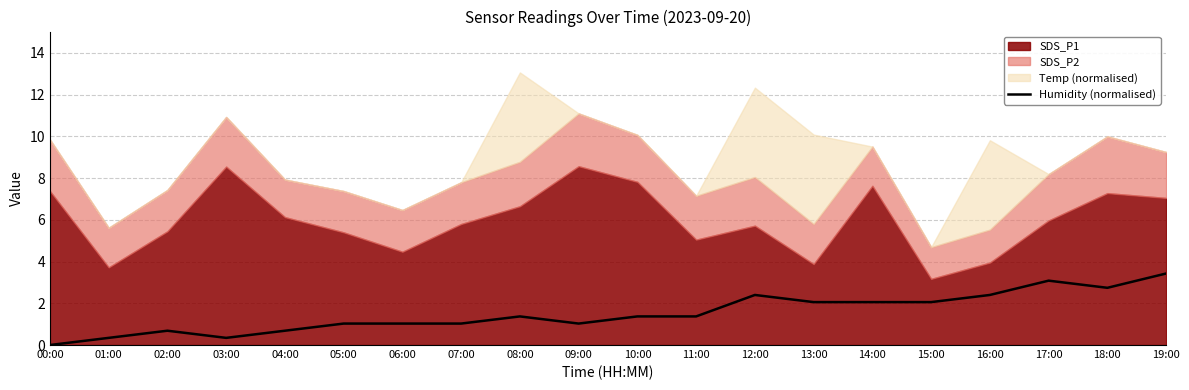

Reading left to right, what are all the values shown in this chart?

00:00=0.0	01:00=0.3	02:00=0.7	03:00=0.3	04:00=0.7	05:00=1.0	06:00=1.0	07:00=1.0	08:00=1.4	09:00=1.0	10:00=1.4	11:00=1.4	12:00=2.4	13:00=2.1	14:00=2.1	15:00=2.1	16:00=2.4	17:00=3.1	18:00=2.7	19:00=3.4